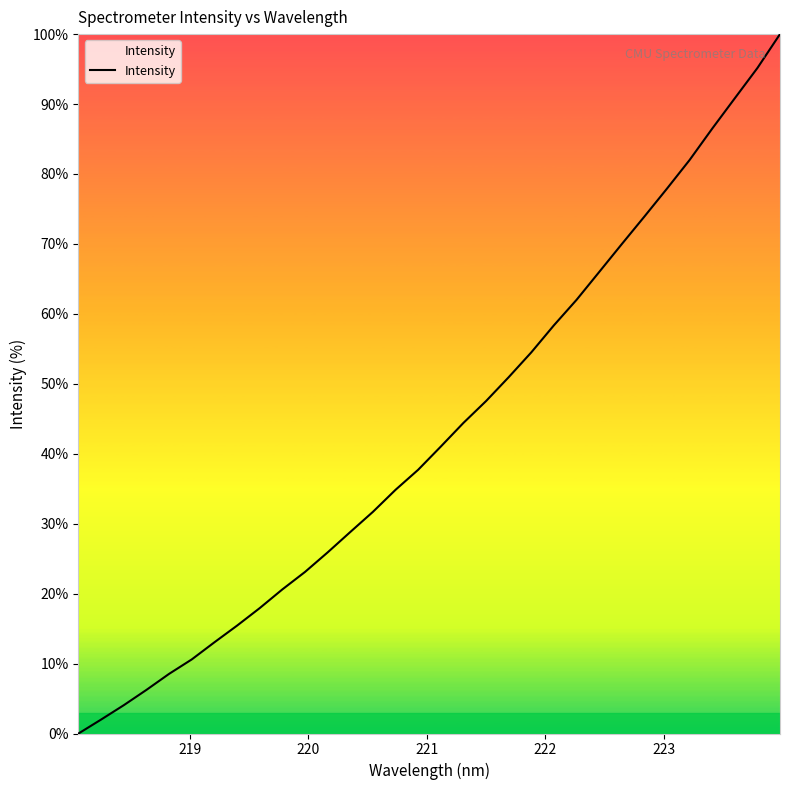

What is the greatest value displayed?

100.0